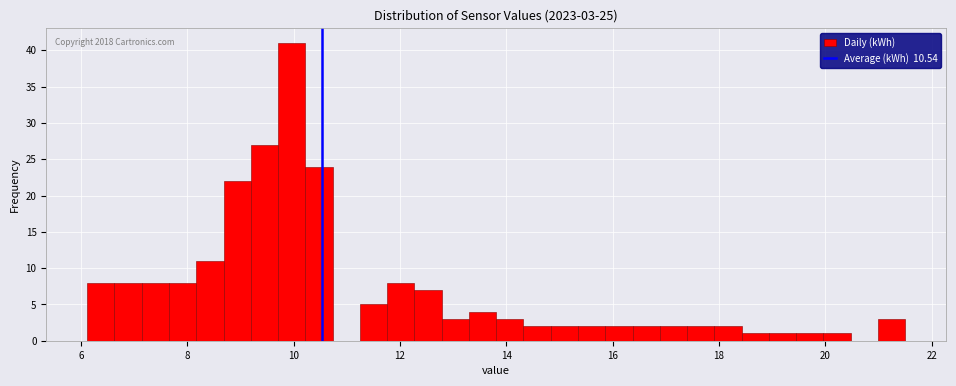

Read against the x-axis, roughly where is the centre of the tallest bar?

10.0